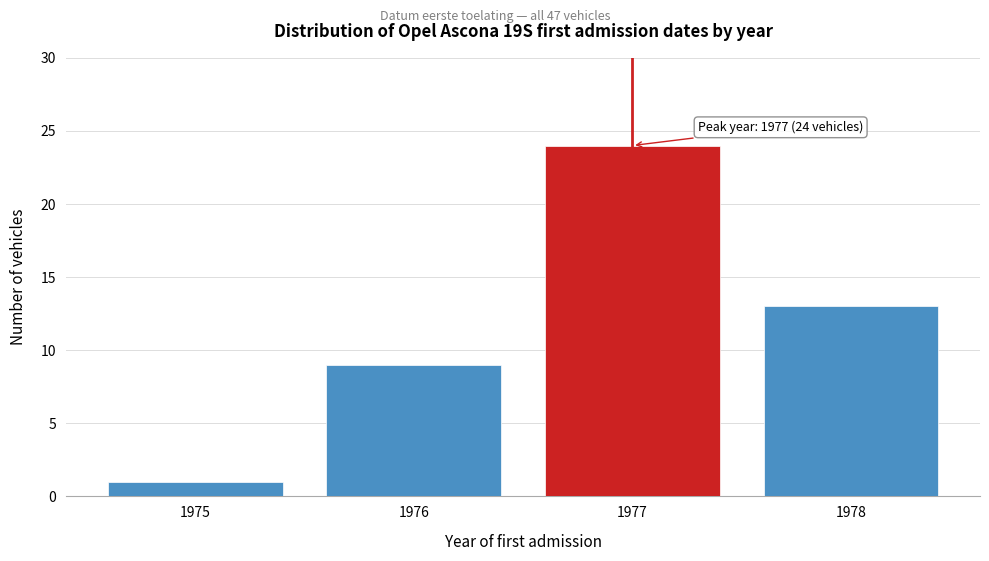

Reading left to right, extract all data points from this chart.

1975=1	1976=9	1977=24	1978=13